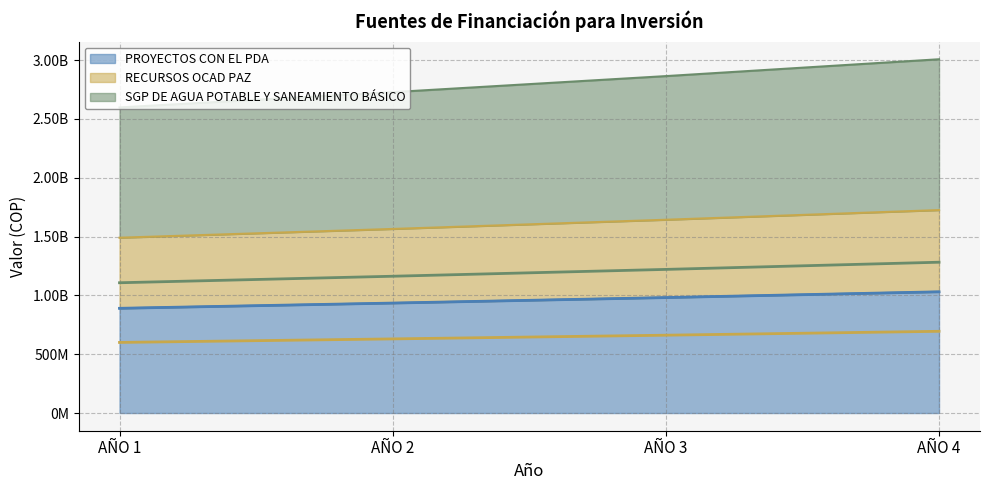

Where is RECURSOS OCAD PAZ nearest to the value 960143125?

AÑO 3